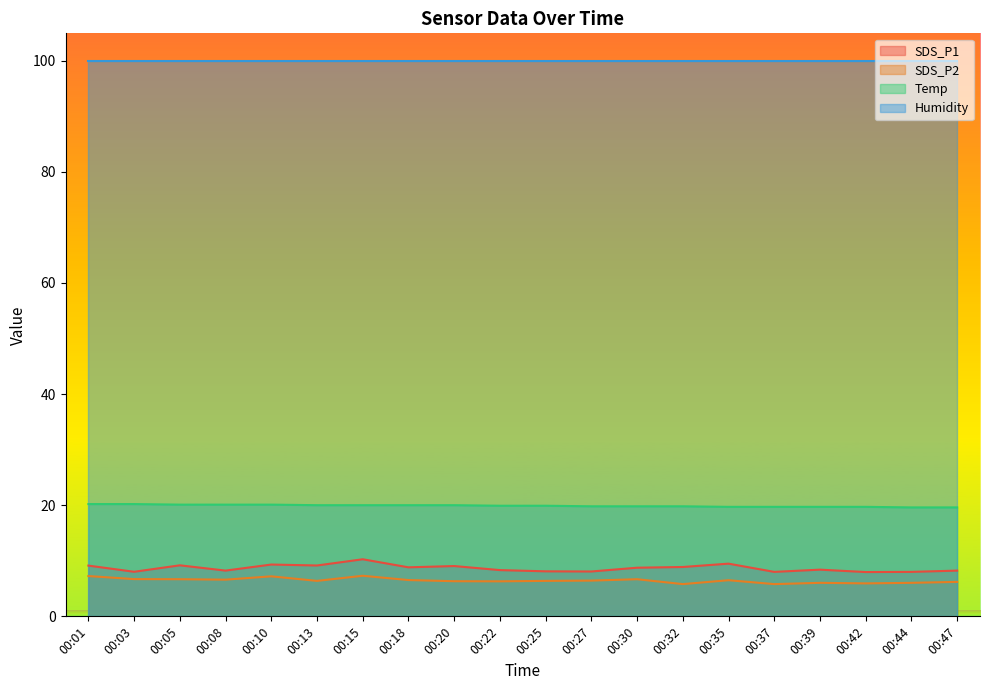

What are all the series names shown in the legend?

SDS_P1, SDS_P2, Temp, Humidity